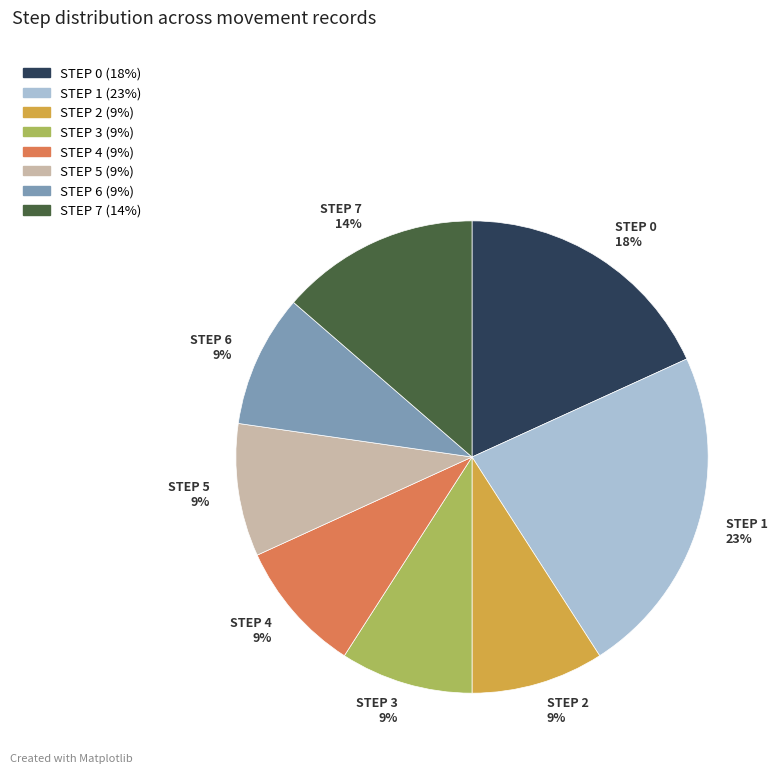

Is there any slice that represents more than half of the pie?

No